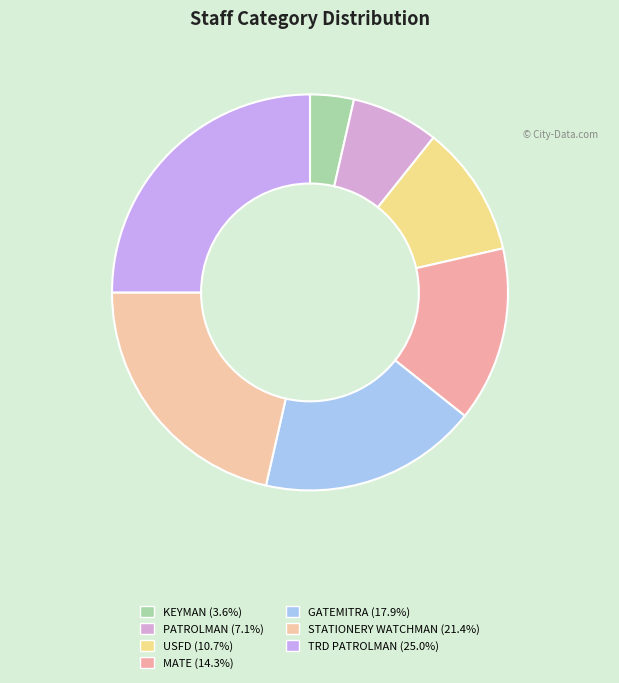

To the nearest percent, what is the difference between the largest and smallest slice percentages?

21%